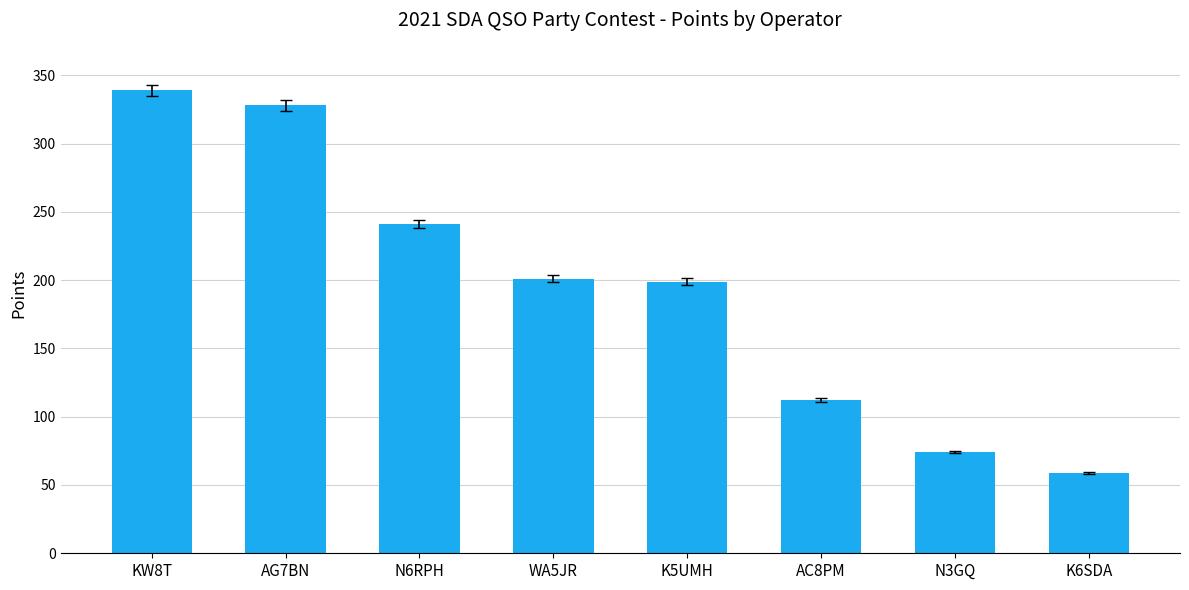

What is the label of the 4th bar from the left?

WA5JR